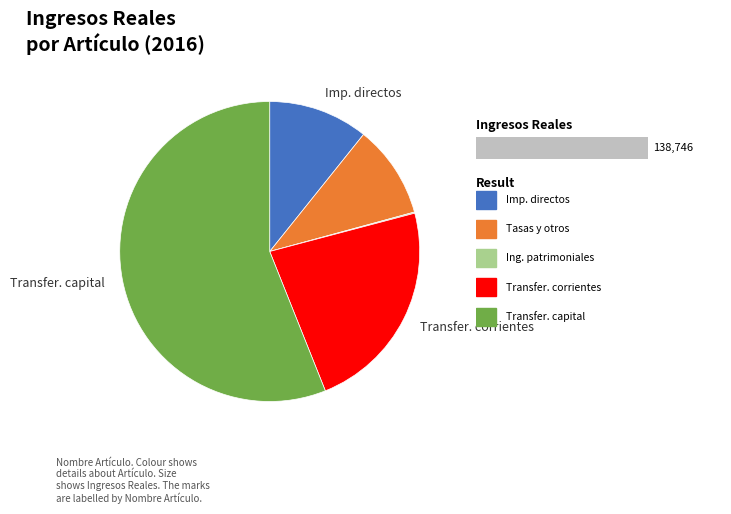

To the nearest percent, what percentage of the pie is Impuestos directos?

11%